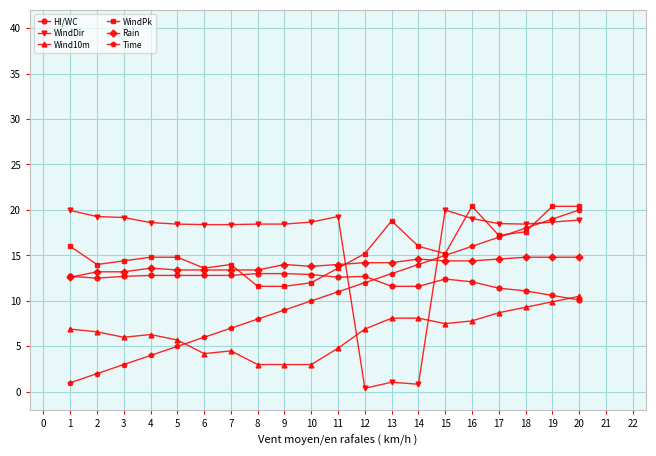

What is the difference between the highest and lowest values at 15?

12.5